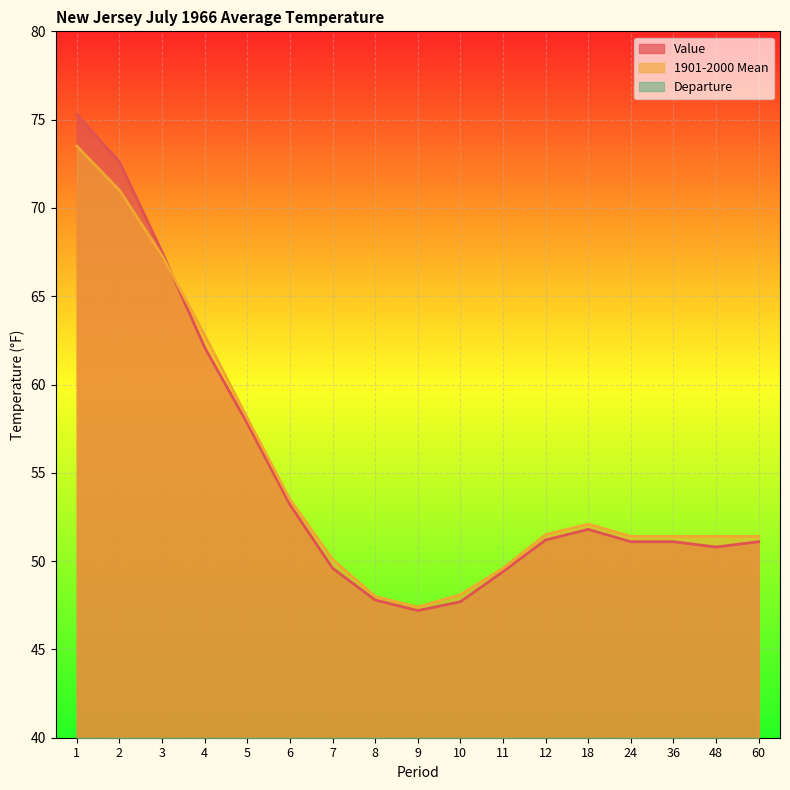

At which category does Departure reach its first local peak?

11